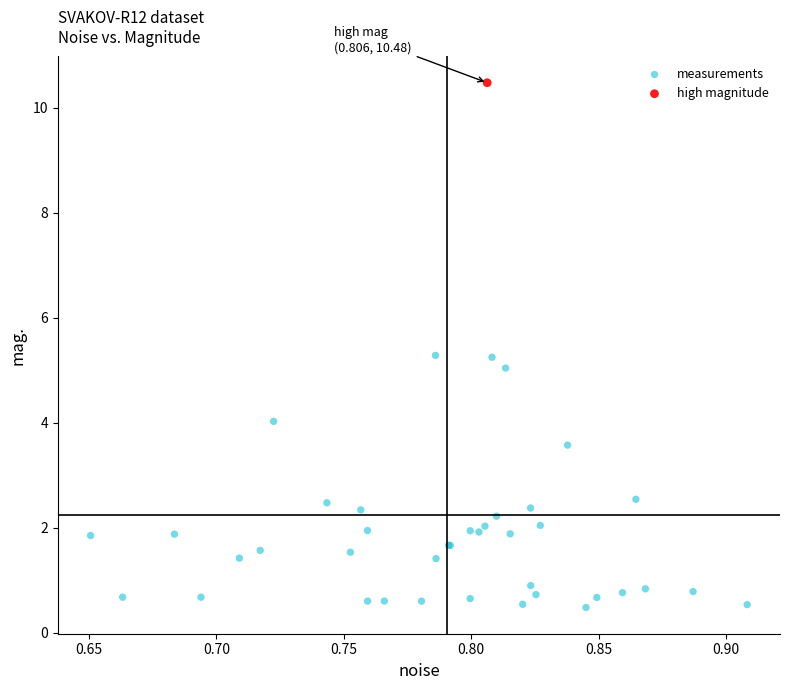

What are all the series names shown in the legend?

measurements, high magnitude